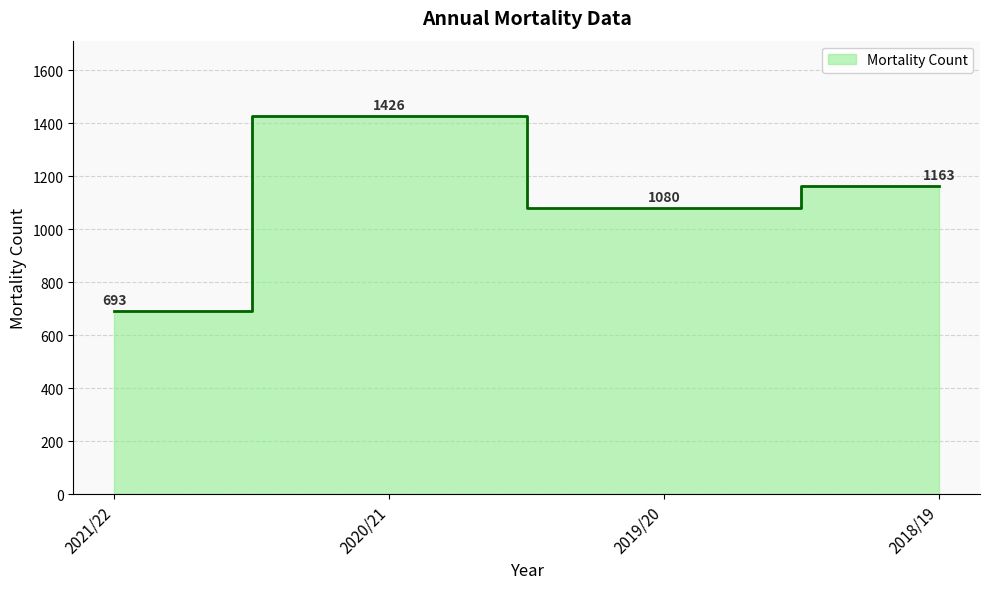

What is the difference between the maximum and minimum values?

733